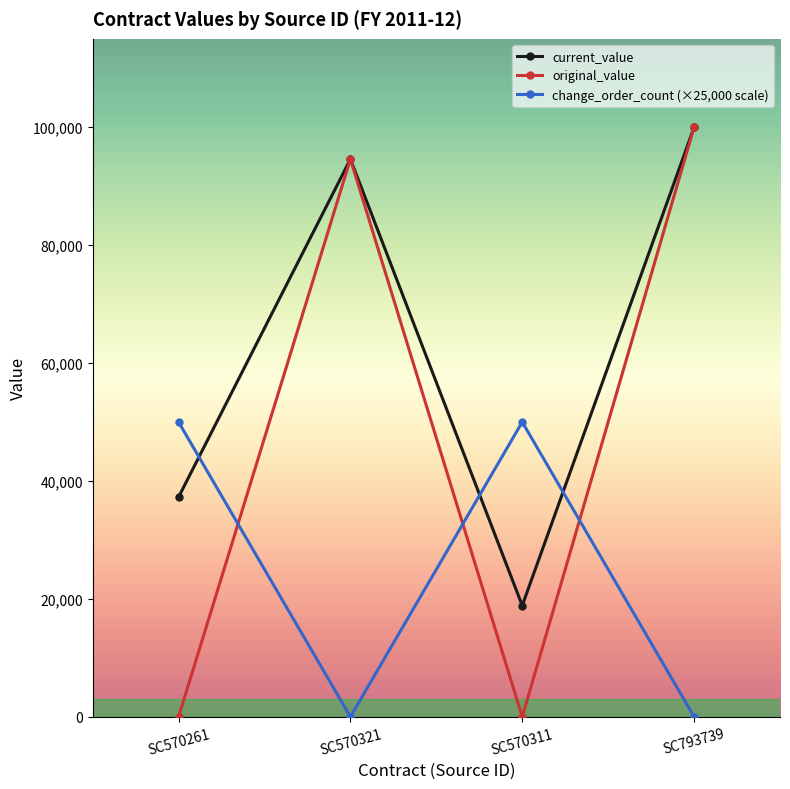

What is the label of the 1st point from the right?

SC793739